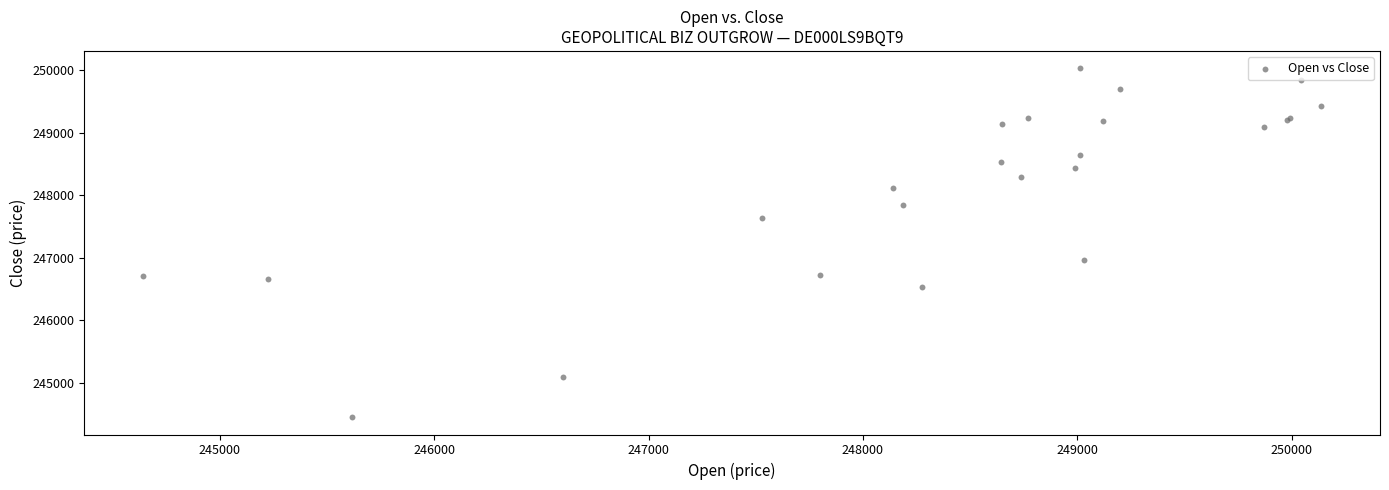

What Y value in the scatter plot is closest to 247242?

246961